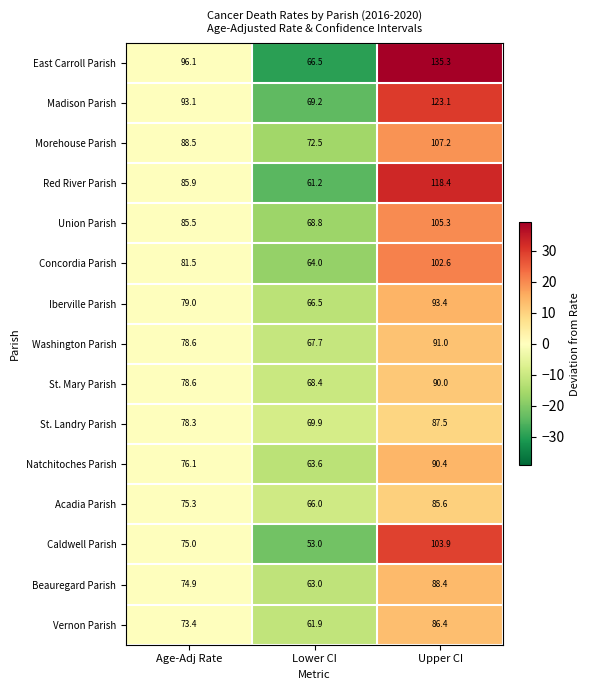

List the series in order of their peak value, highest first.

East Carroll Parish, Madison Parish, Red River Parish, Morehouse Parish, Union Parish, Caldwell Parish, Concordia Parish, Iberville Parish, Washington Parish, Natchitoches Parish, St. Mary Parish, Beauregard Parish, St. Landry Parish, Vernon Parish, Acadia Parish